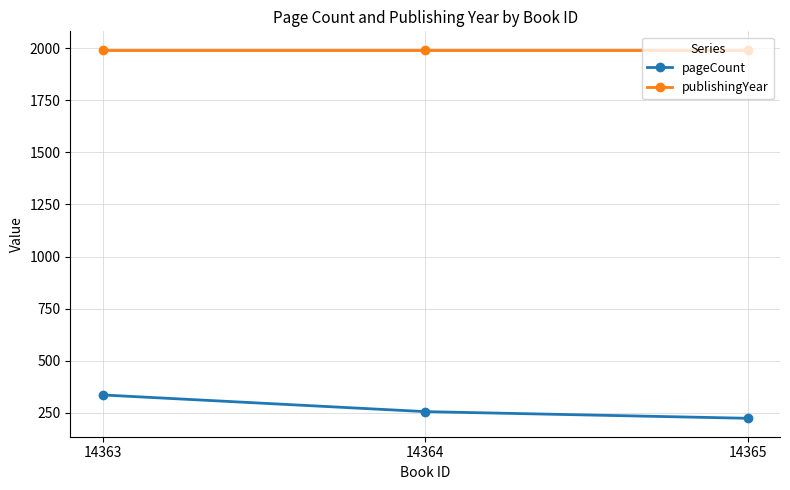

At how many categories does at least one series exceed 594?

3